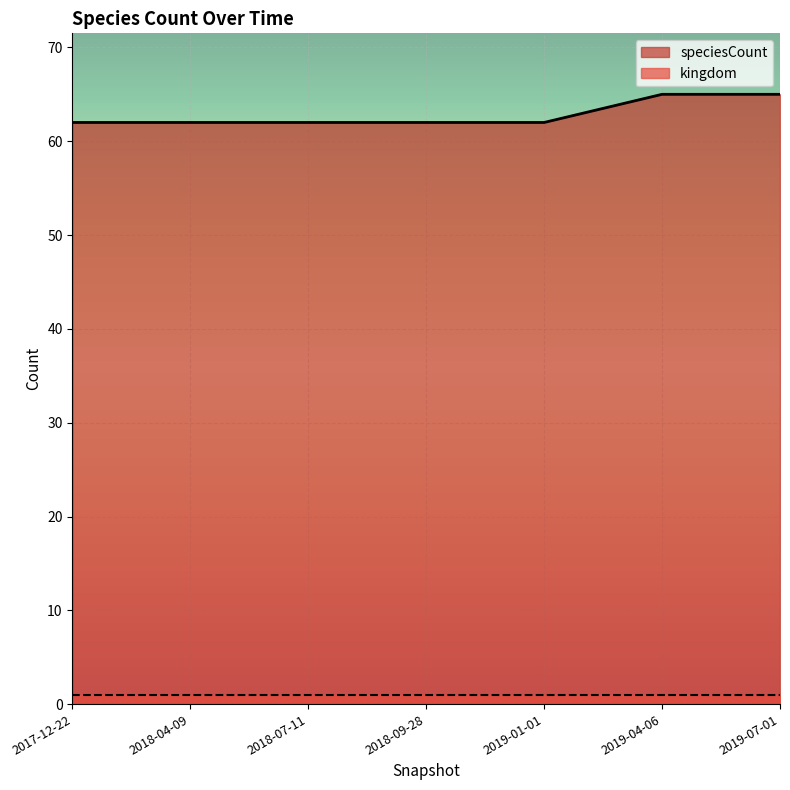

Rank the categories by value from lowest to highest.

2017-12-22, 2018-04-09, 2018-07-11, 2018-09-28, 2019-01-01, 2019-04-06, 2019-07-01